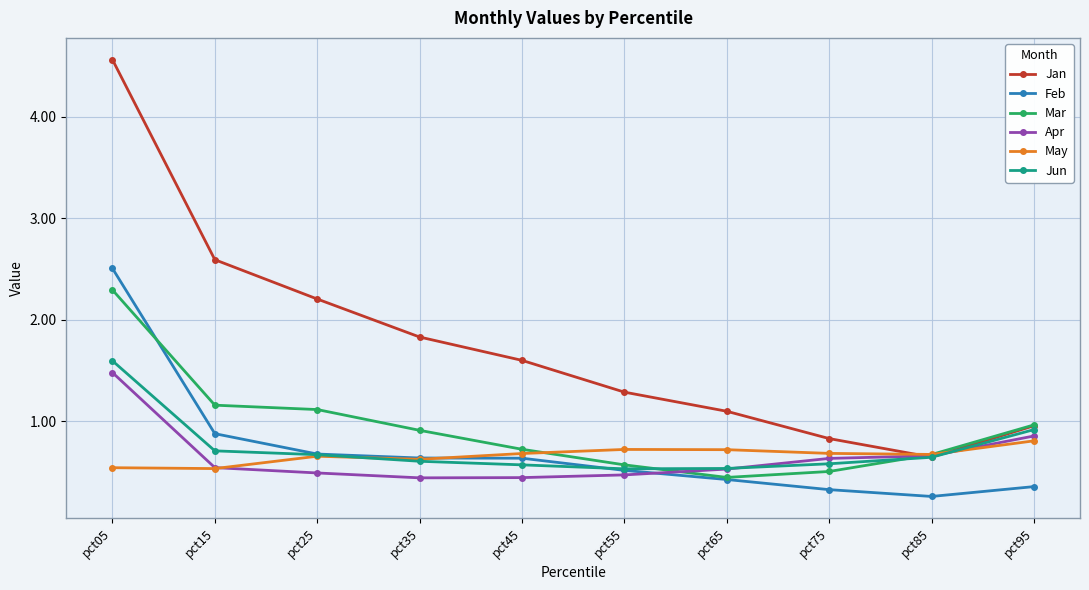

What is the difference between the Mar values at pct45 and pct65?

0.3